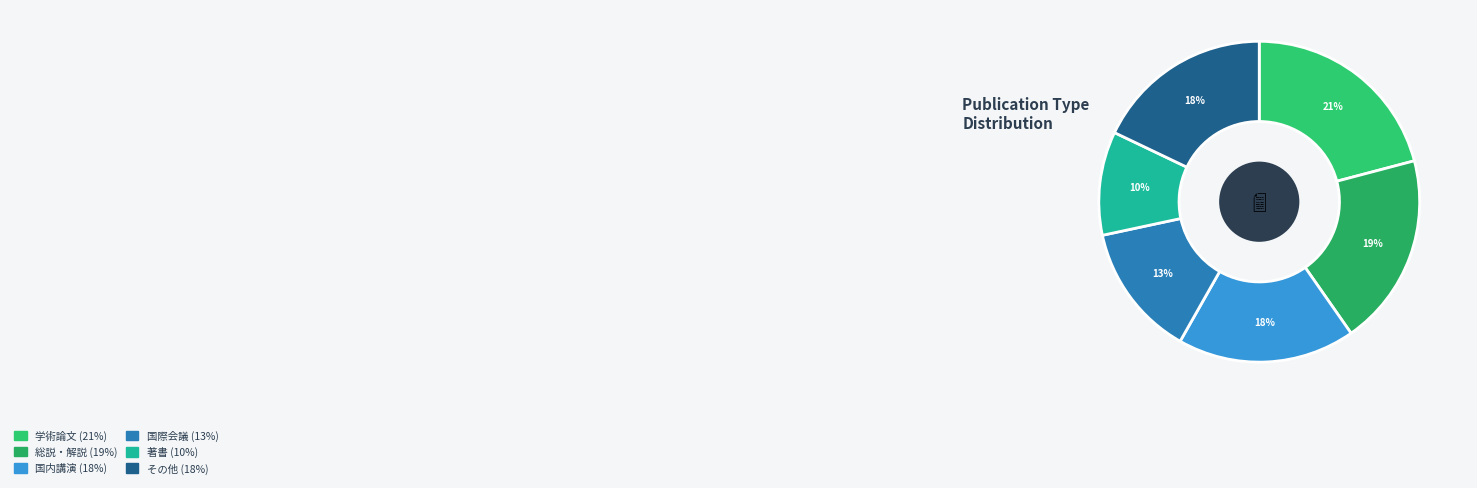

How many segments does this pie chart have?

6